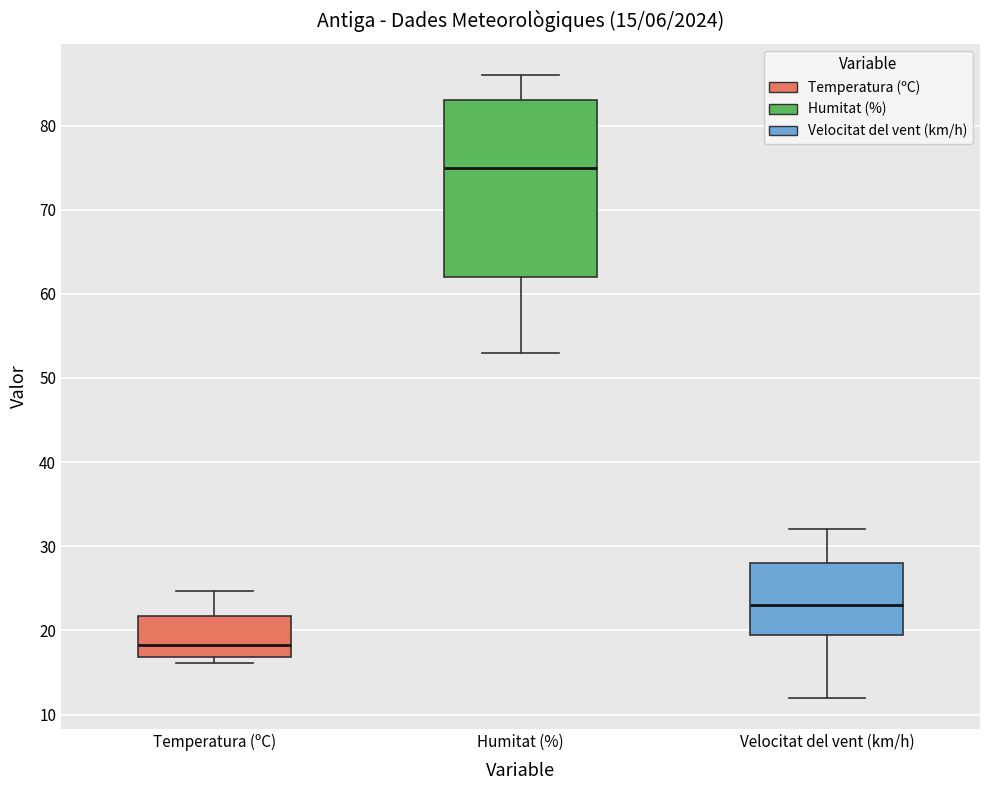

Which box is the tallest, from its lower edge to its upper edge?

Humitat (%)